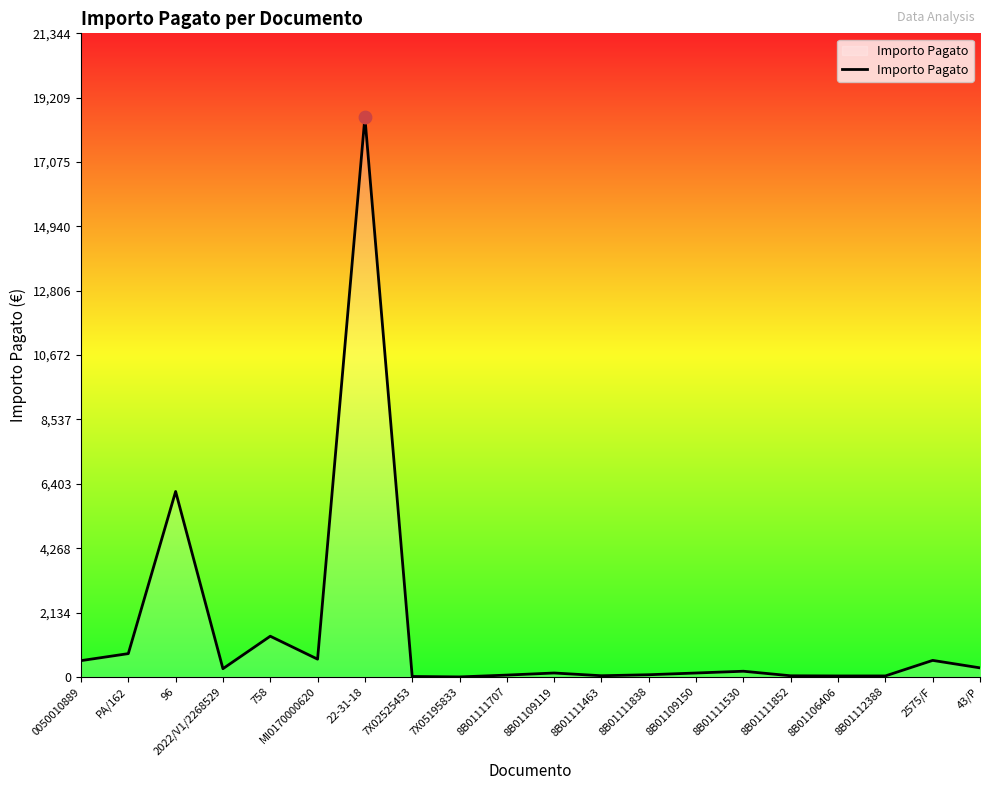

What is the ratio of the value at 8B01106406 to the value at 43/P?

0.1